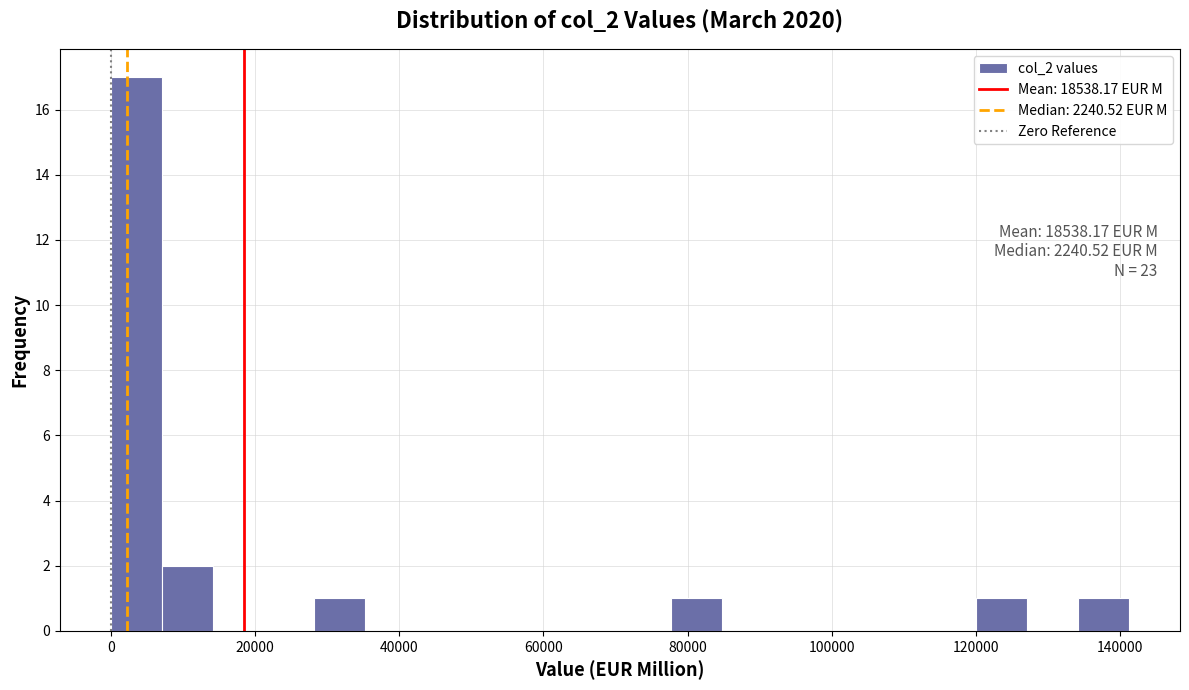

Read against the x-axis, roughly where is the centre of the tallest bar?

4000